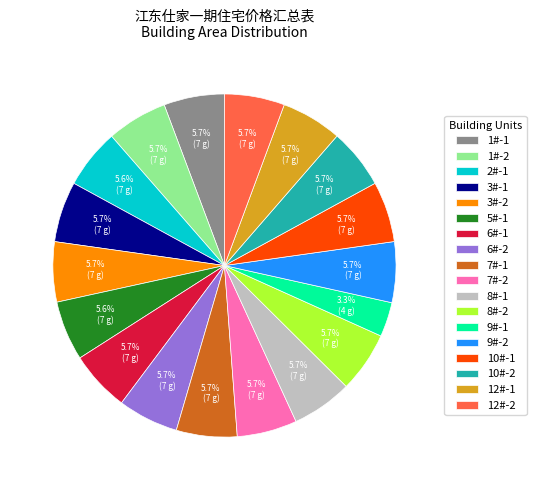

What is the smallest slice in the pie chart?

9#-1